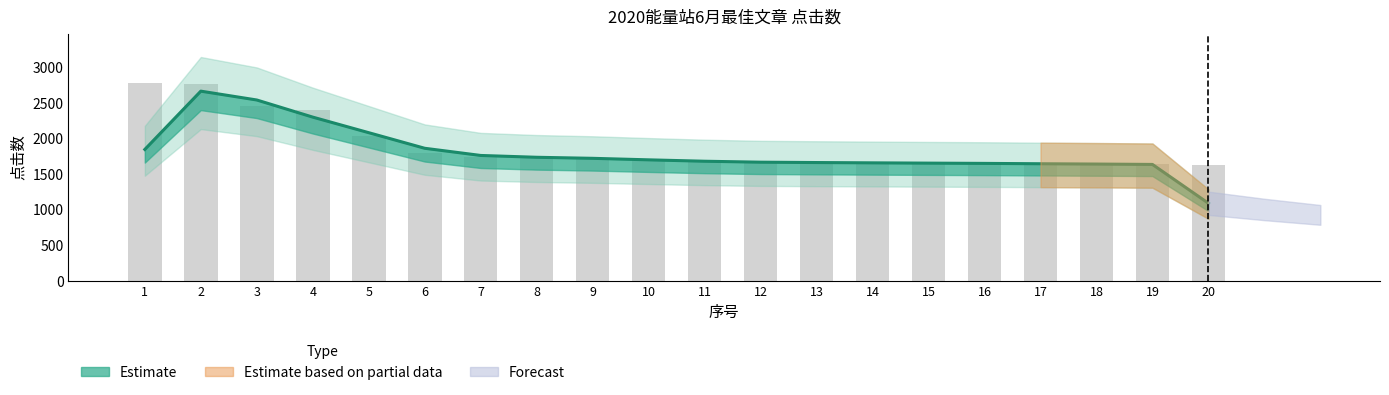

Which has a higher value, 18 or 7?

7